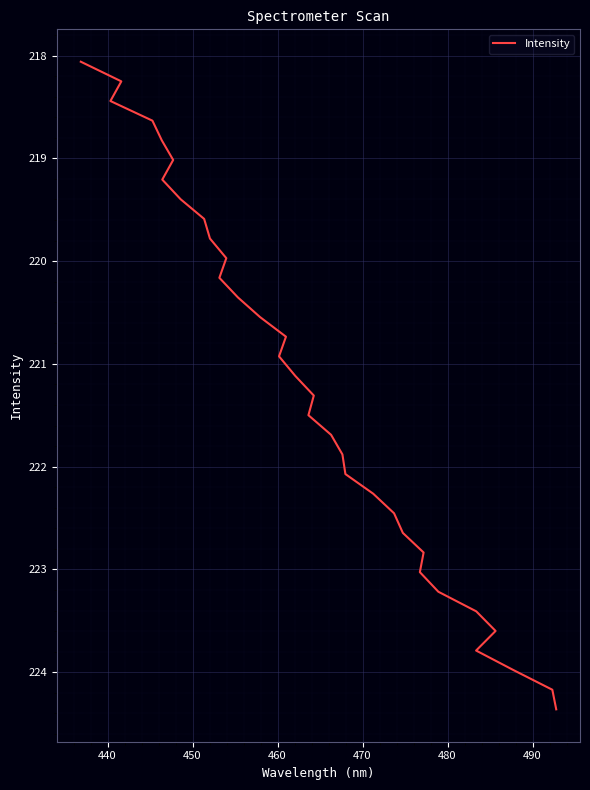

What is the maximum value shown in the chart?

224.4